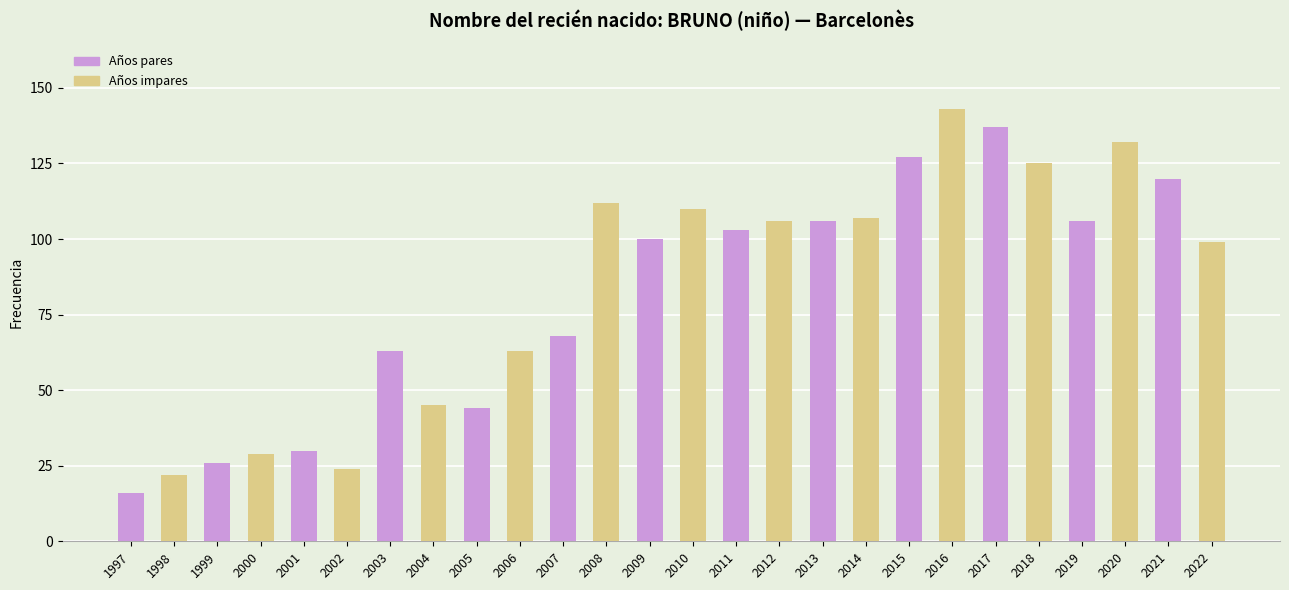

What is the greatest value displayed?

143